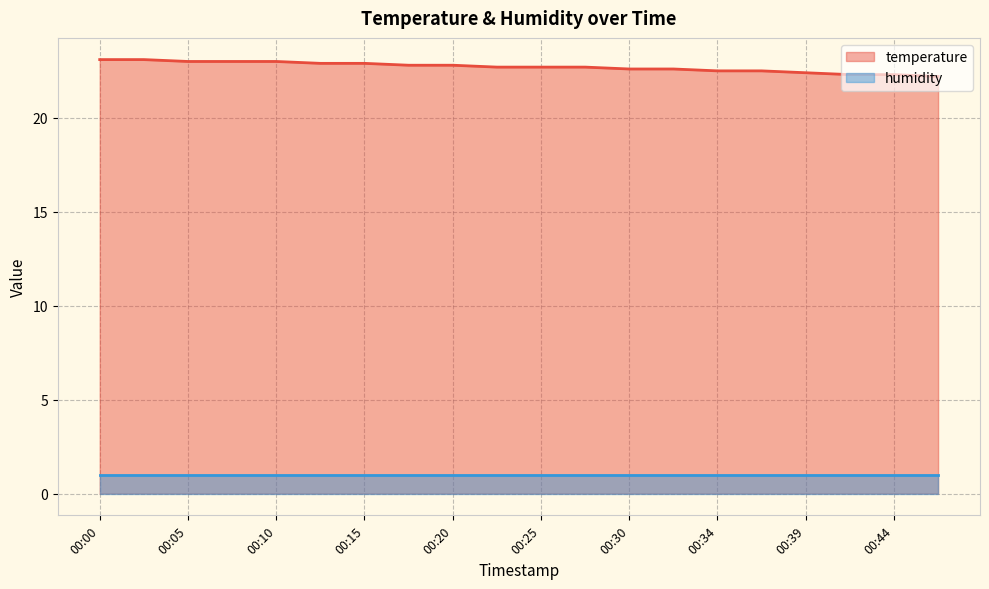

Approximately how many times larger is the value at 00:20 compared to 00:15?

1.0